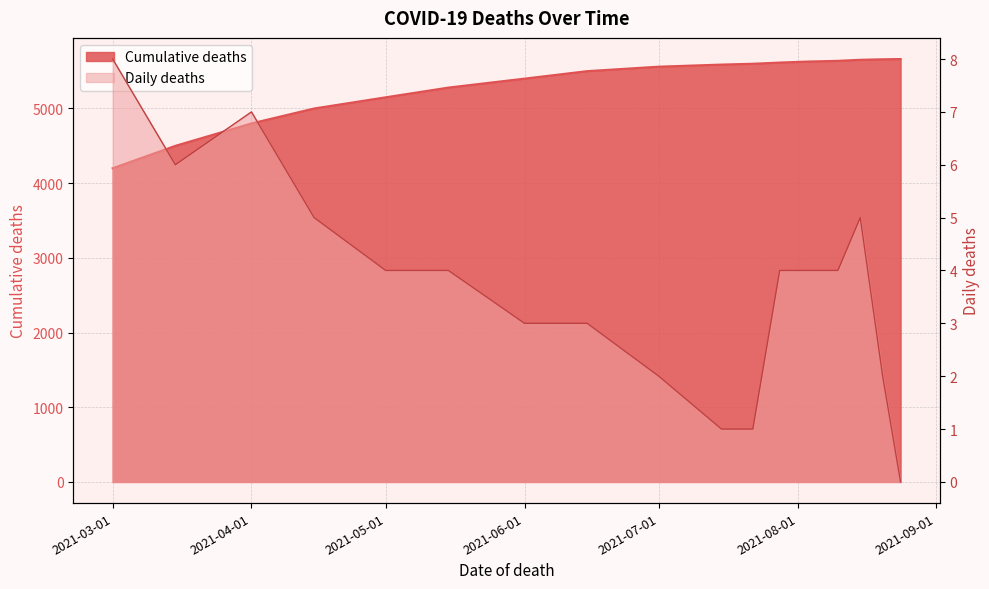

What is the maximum value shown in the chart?

5662